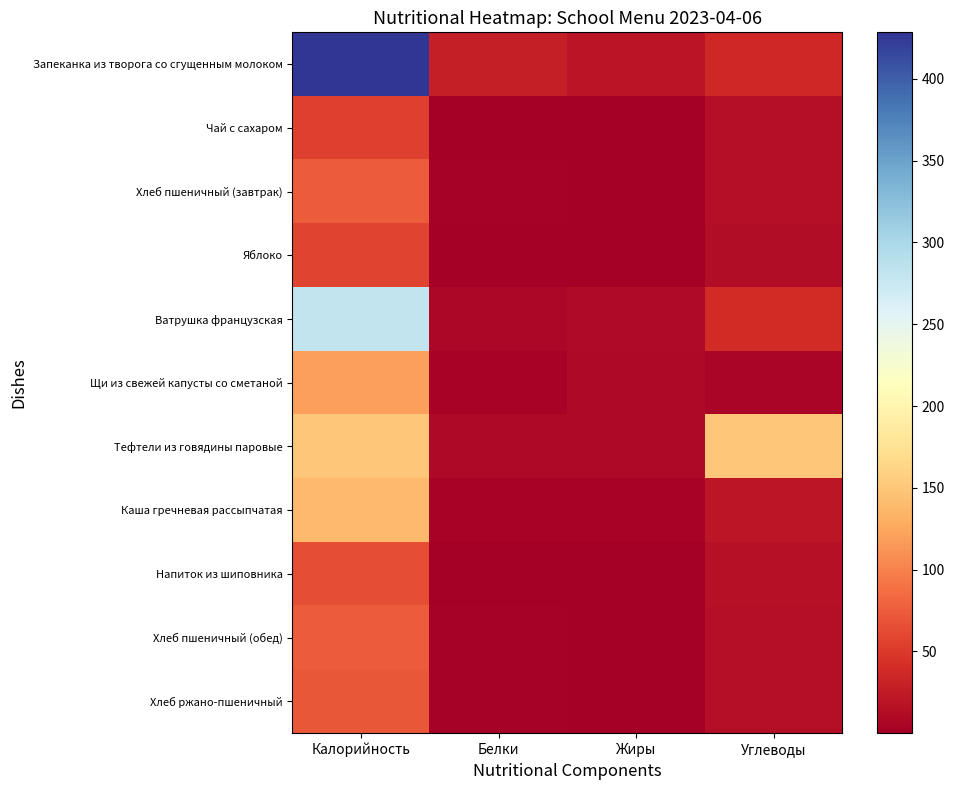

Between Калорийность and Белки, which series saw the biggest shift?

Запеканка из творога со сгущенным молоком